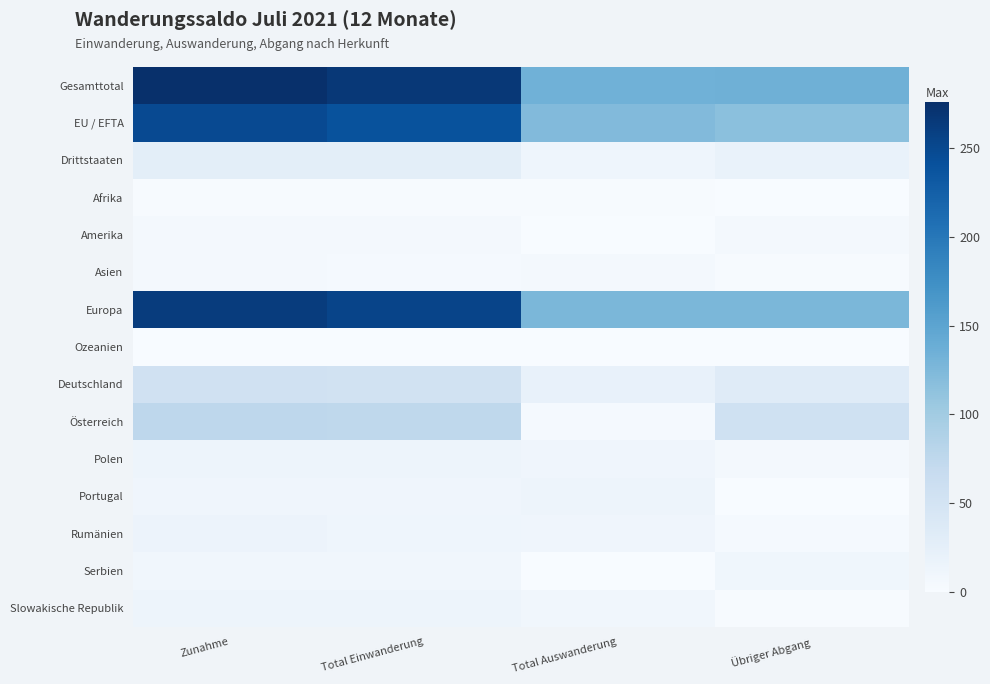

Which series changed the most between Total Einwanderung and Total Auswanderung?

Gesamttotal